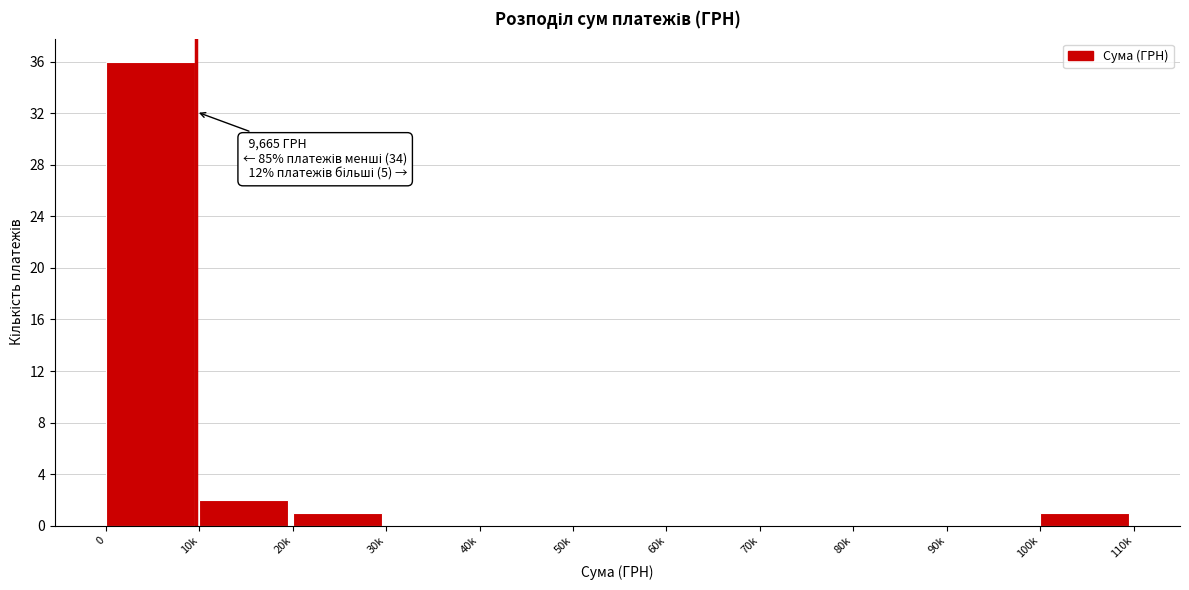

Reading right to left, what are all the values shown in this chart?

100k=1	90k=0	80k=0	70k=0	60k=0	50k=0	40k=0	30k=0	20k=1	10k=2	0=36